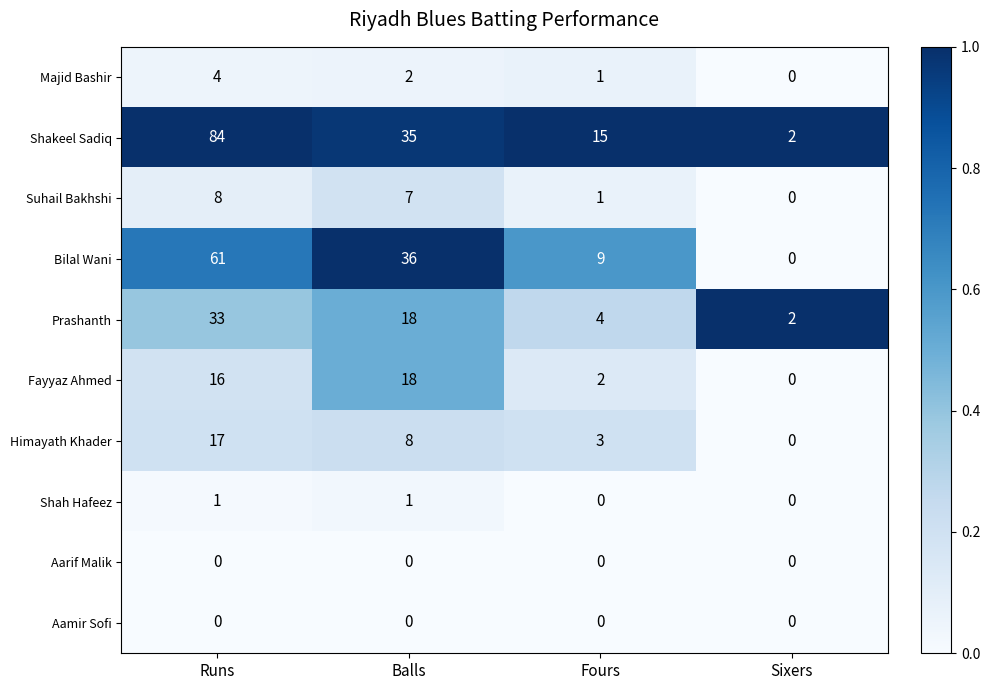

Which series has the largest total across all categories?

Shakeel Sadiq